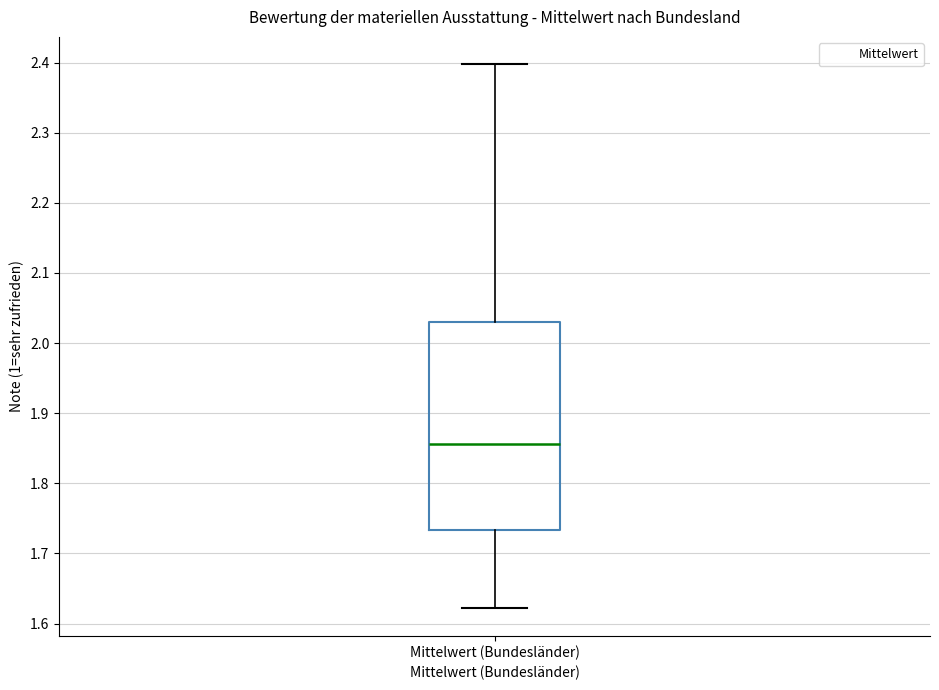

Transcribe this box plot: give where the median line is, the range the box spans, and where the two whiskers end, as read against the y-axis. The values are not printed on the chart, so give them approximately, as read against the axis.

median 1.86, box 1.73 to 2.03, whiskers 1.62 to 2.40